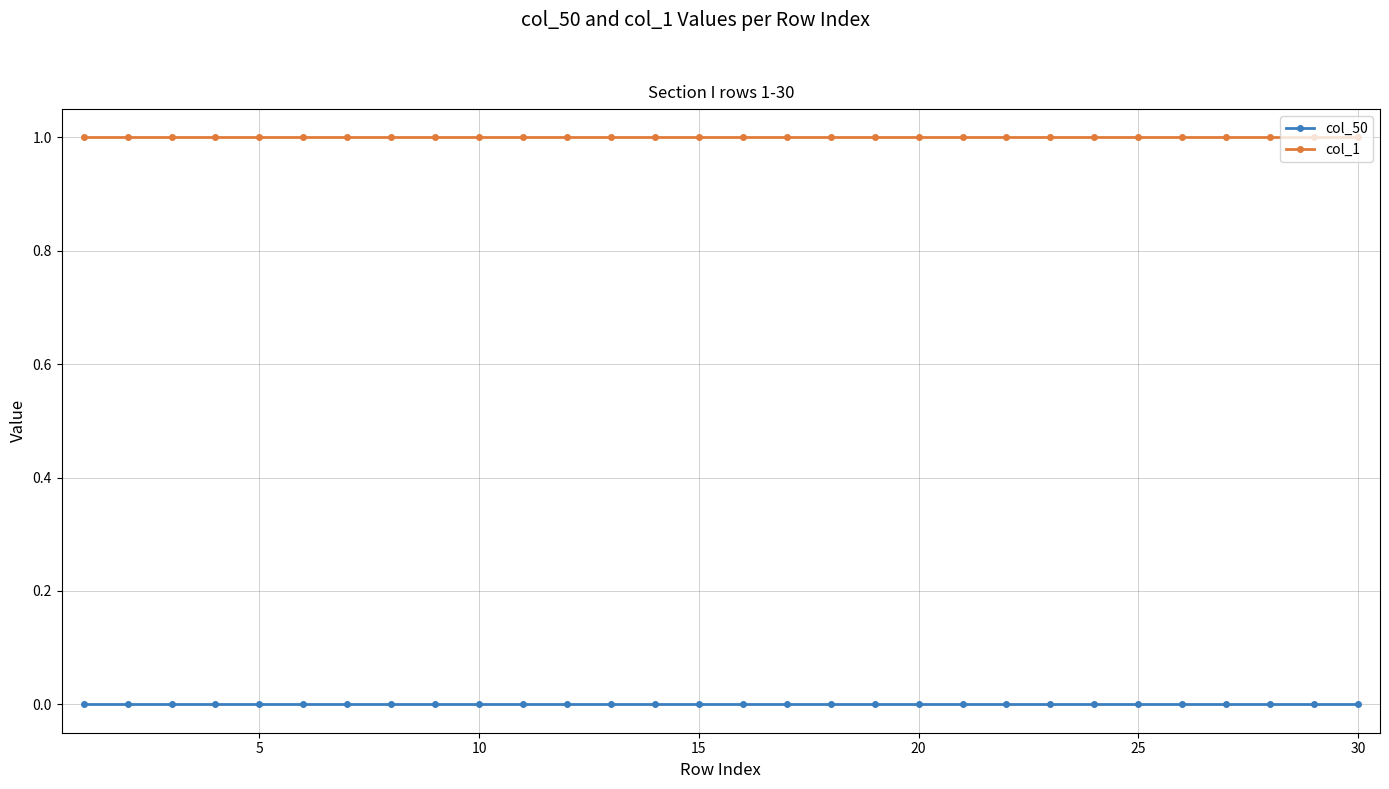

True or false: col_1 and col_50 cross at least once.

False